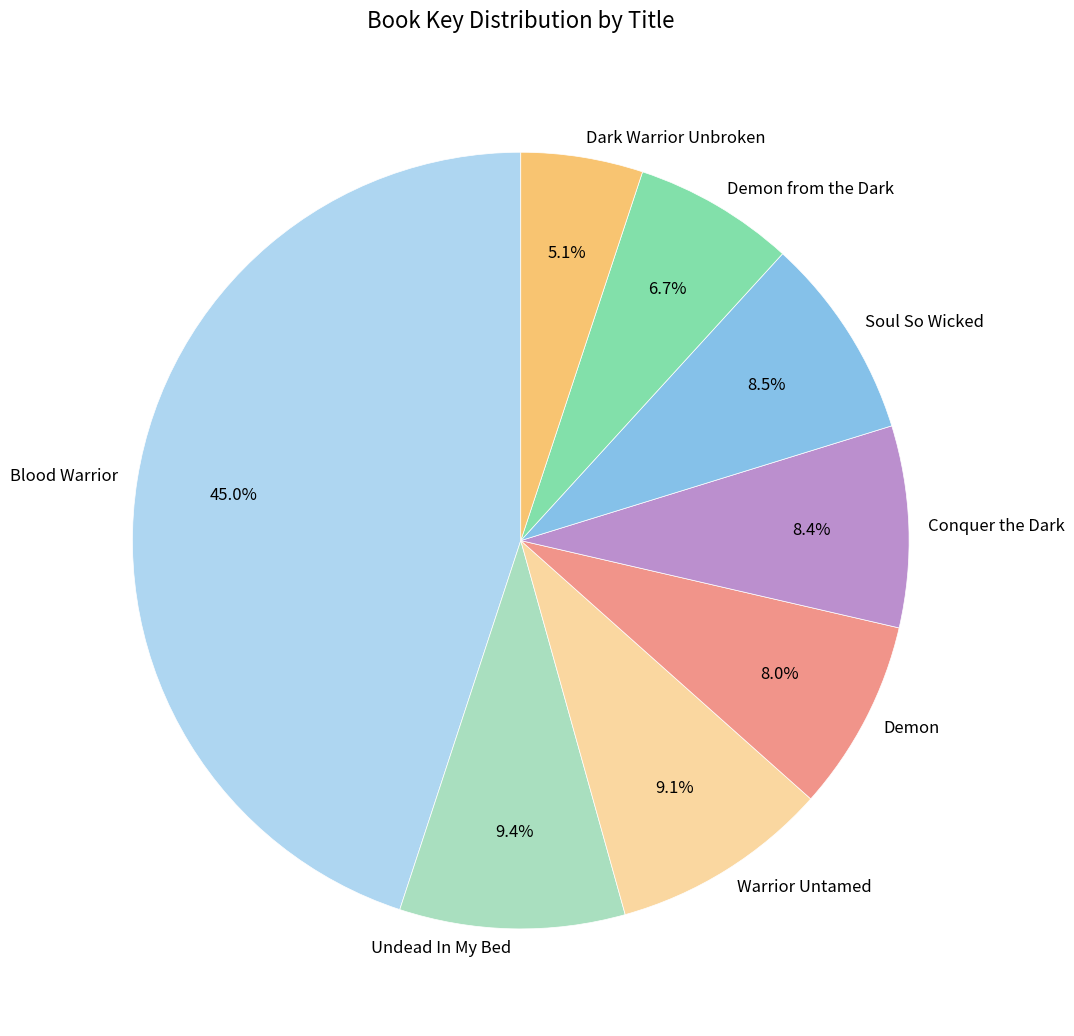

True or false: Warrior Untamed accounts for 17% of the total.

False